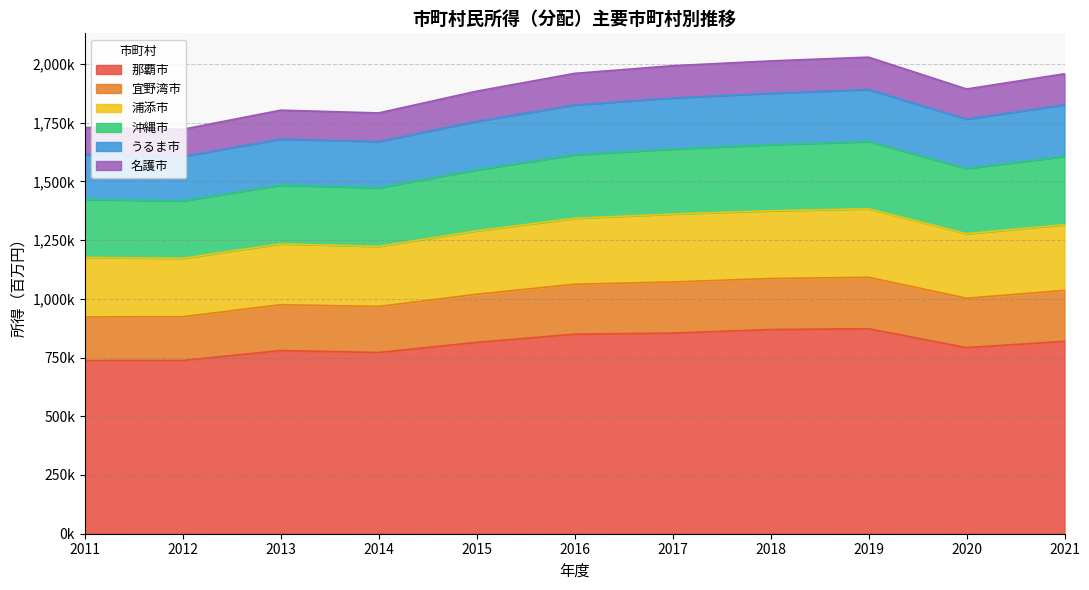

True or false: 那覇市 has a value of 814512 at 2015.

True